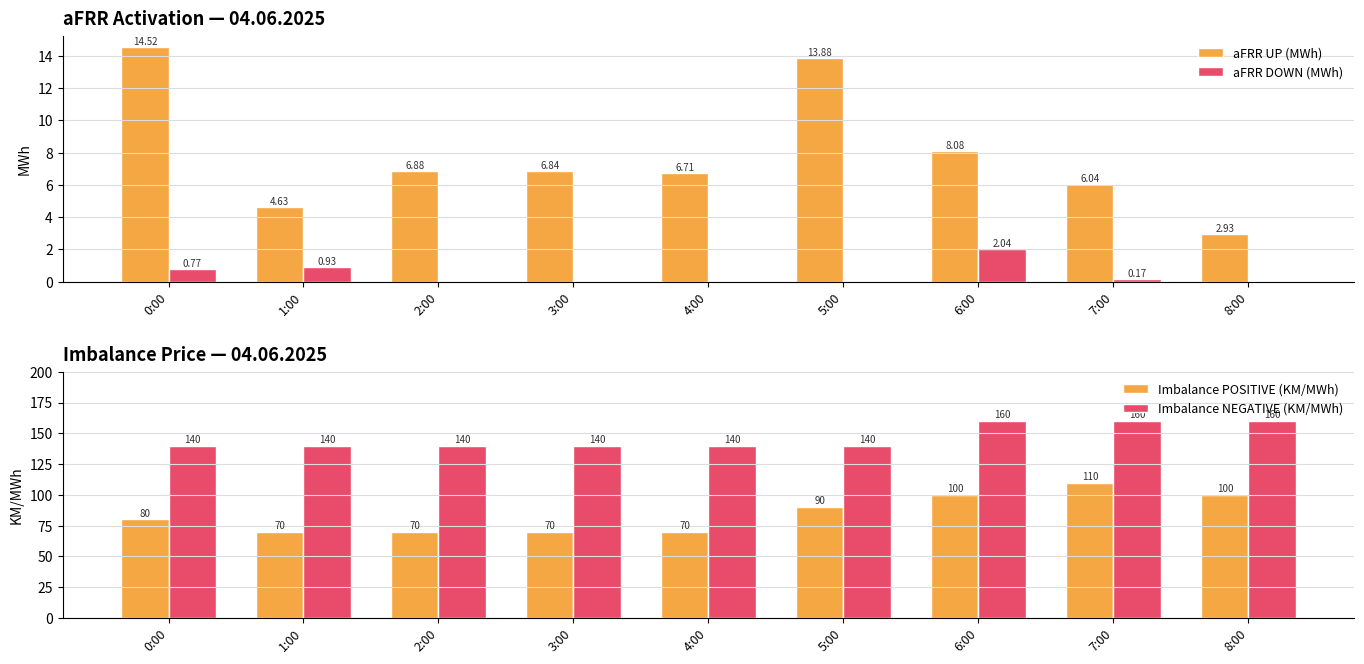

At which category is the sum across all series the highest?

7:00